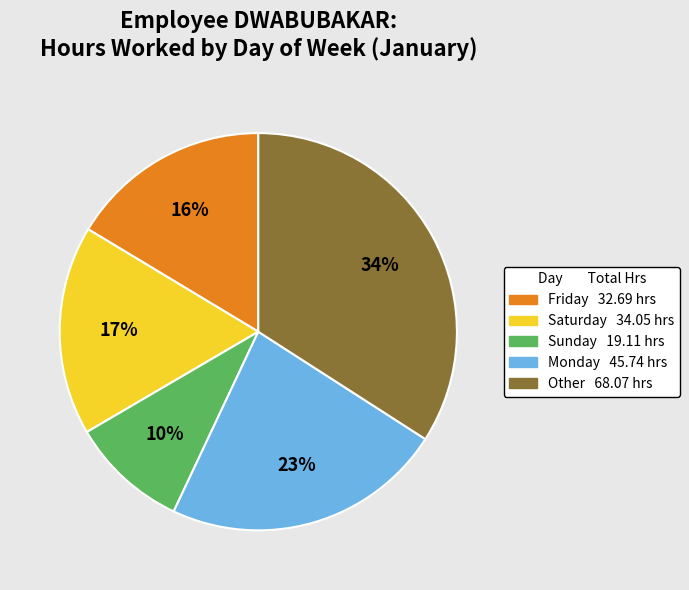

Is there any slice that represents more than half of the pie?

No